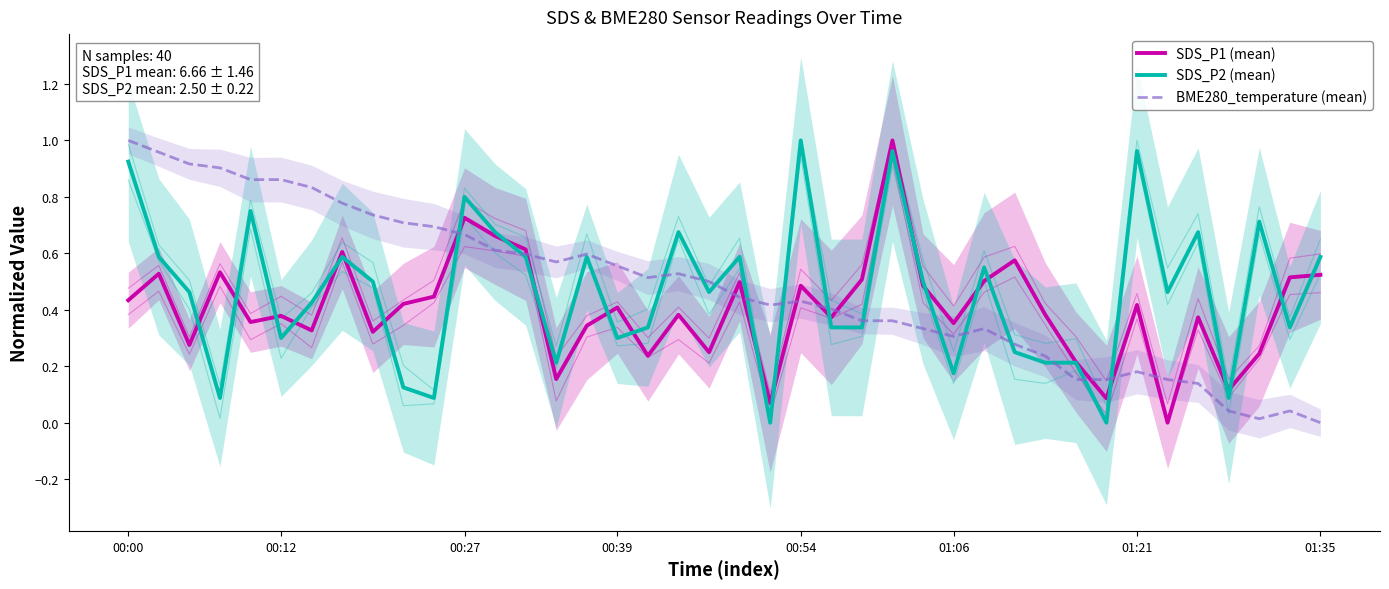

What value does the SDS_P2 (mean) series have at 30?

0.2